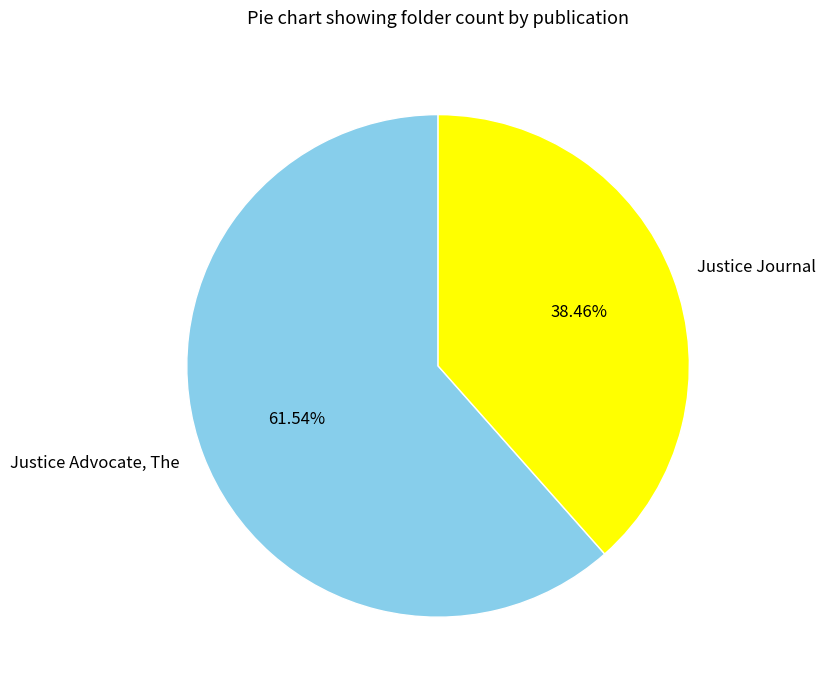

Does any single category account for the majority?

Yes